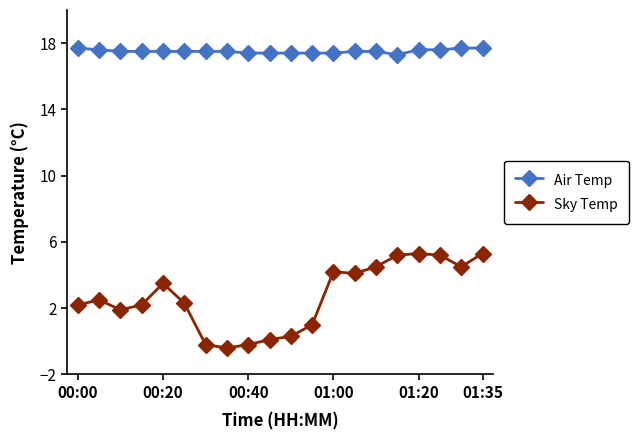

How many values in the Sky Temp series exceed 2?

13